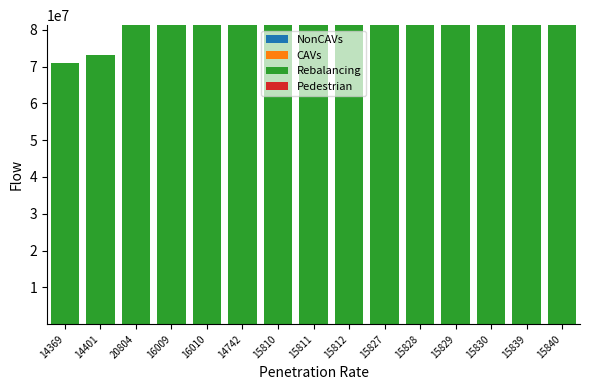

At which category is the sum across all series the highest?

20804